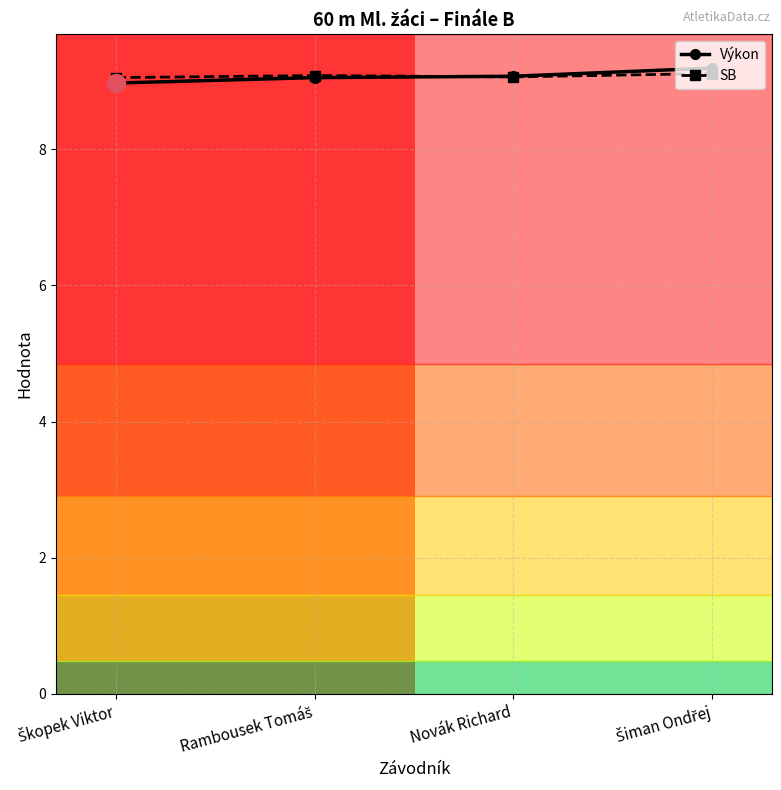

How many intersections are there between SB and Výkon?

1